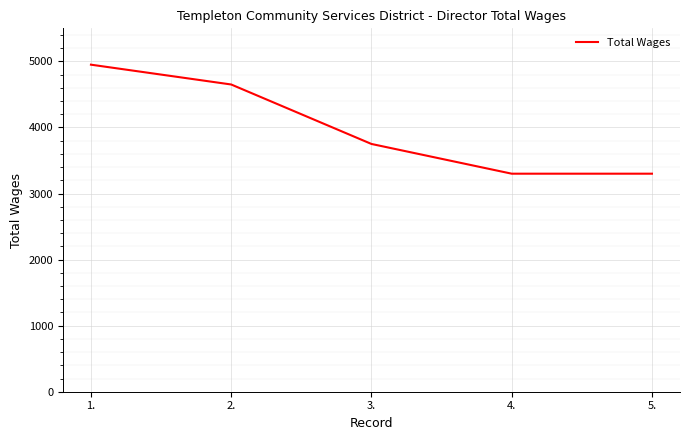

What is the sum of all values?

19950